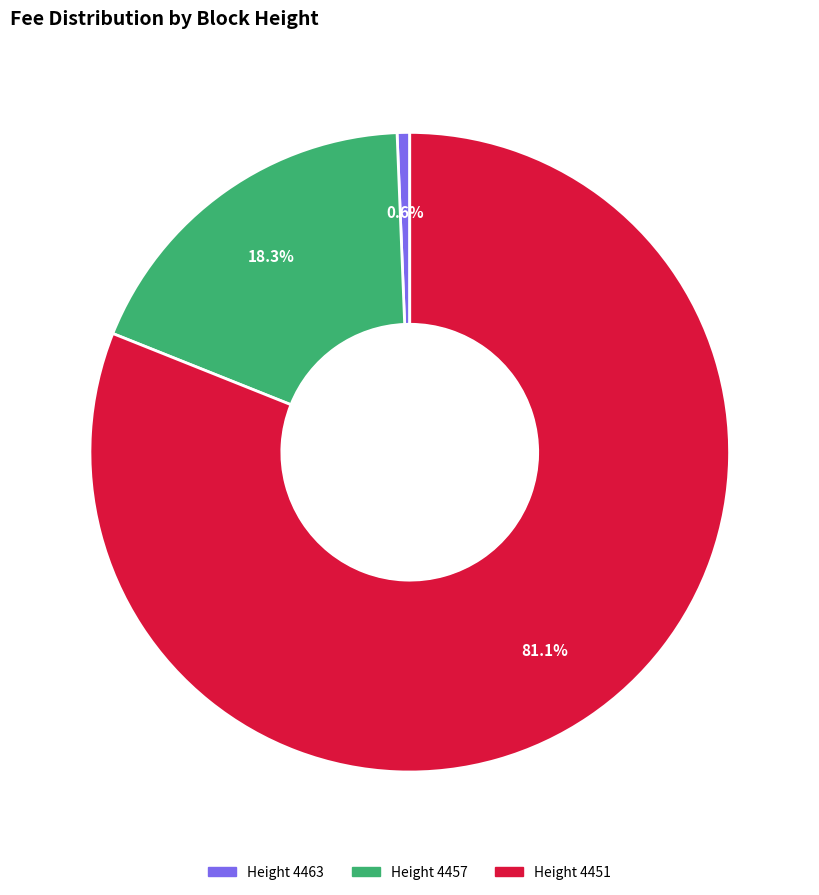

Does any single category account for the majority?

Yes